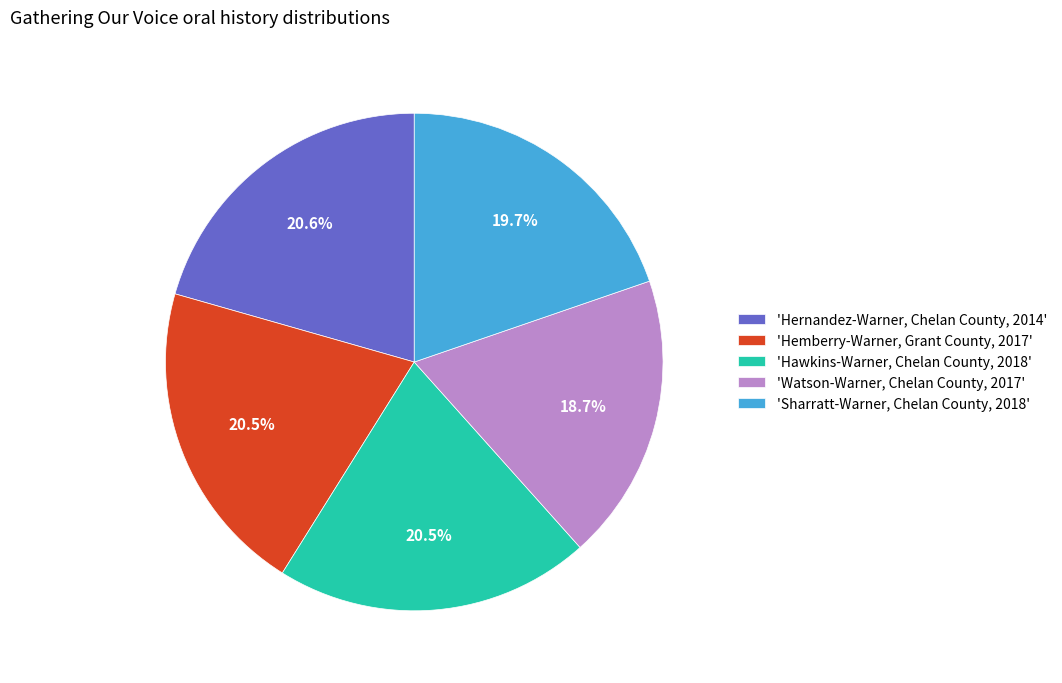

Is there a majority slice in this chart?

No